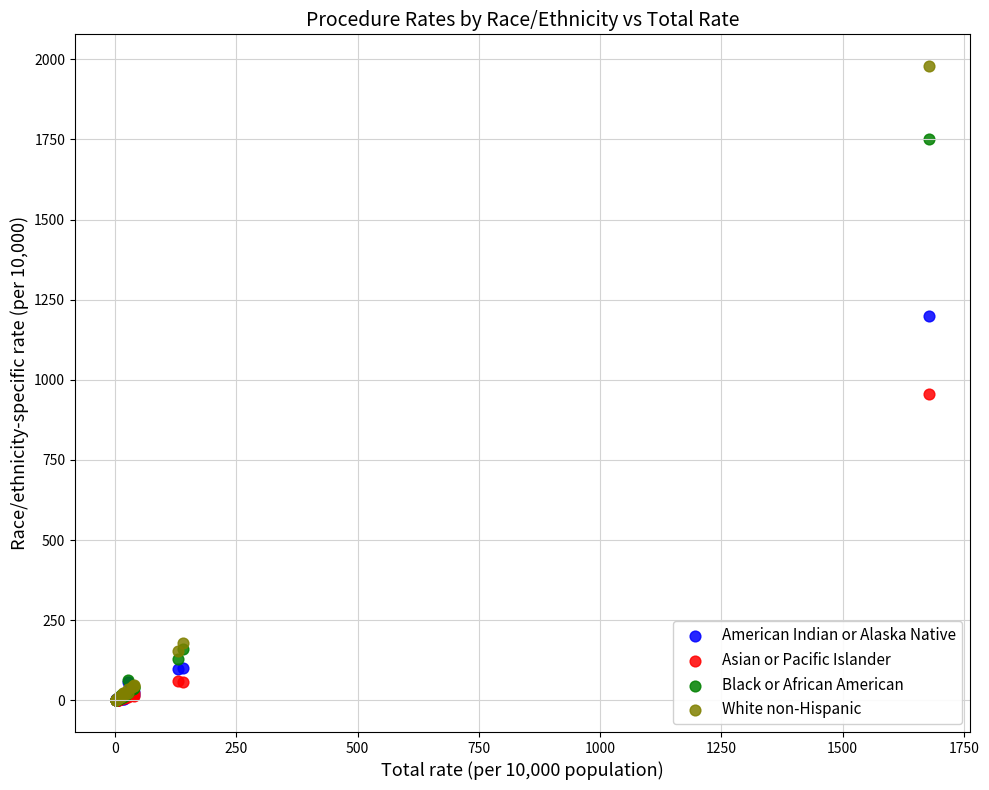

What are all the series names shown in the legend?

American Indian or Alaska Native, Asian or Pacific Islander, Black or African American, White non-Hispanic